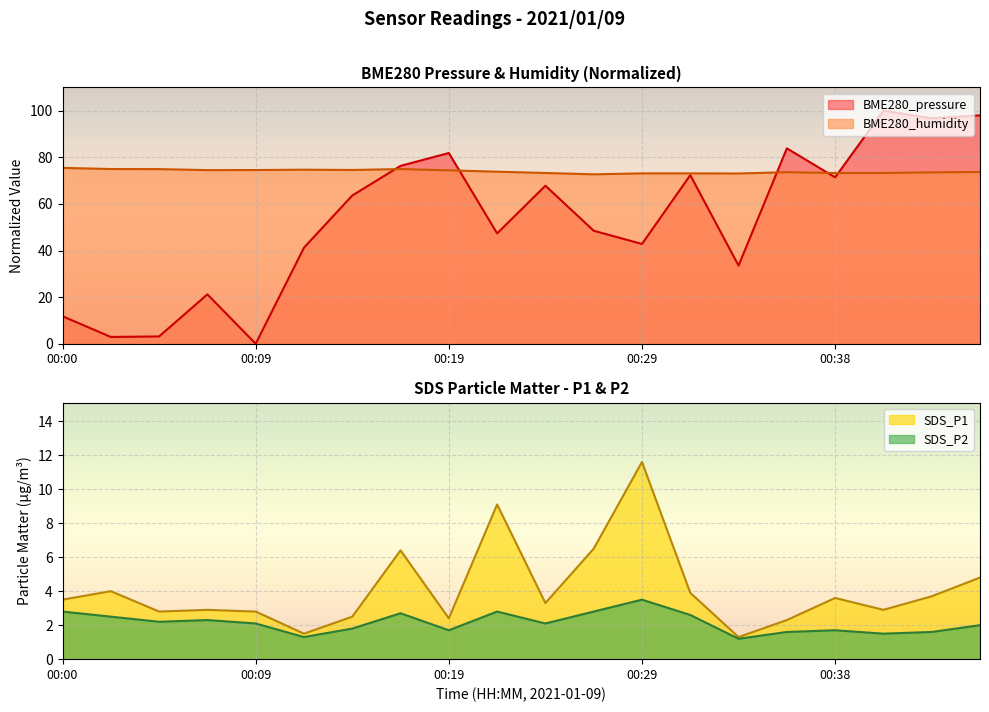

Reading left to right, what are all the values shown in this chart?

BME280_pressure: 11.8	2.9	3.1	21.2	0.0	41.2	63.6	76.3	81.8	47.4	67.8	48.5	42.8	72.4	33.5	83.9	71.4	100.0	96.7	98.0
BME280_humidity: 75.5	75.0	74.9	74.5	74.5	74.7	74.6	75.0	74.4	73.8	73.3	72.7	73.1	73.1	73.1	73.6	73.2	73.3	73.5	73.7
SDS_P1: 3.5	4.0	2.8	2.9	2.8	1.5	2.5	6.4	2.4	9.1	3.3	6.5	11.6	3.9	1.3	2.3	3.6	2.9	3.7	4.8
SDS_P2: 2.8	2.5	2.2	2.3	2.1	1.3	1.8	2.7	1.7	2.8	2.1	2.8	3.5	2.6	1.2	1.6	1.7	1.5	1.6	2.0